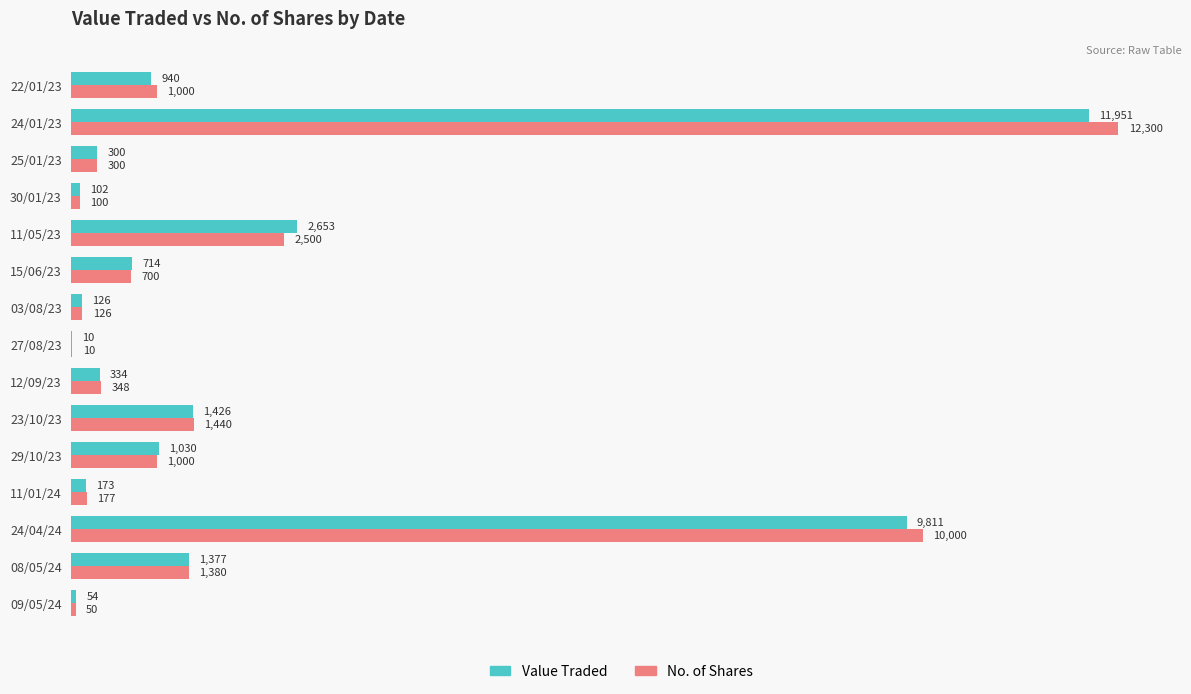

Between 27/08/23 and 11/05/23, which series saw the biggest shift?

Value Traded